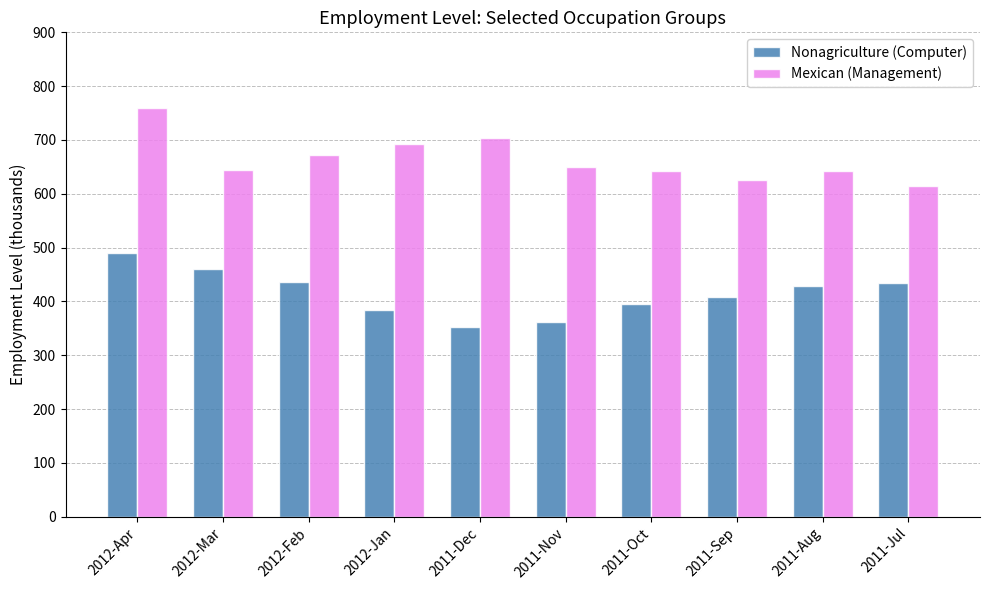

What are all the series names shown in the legend?

Nonagriculture (Computer), Mexican (Management)